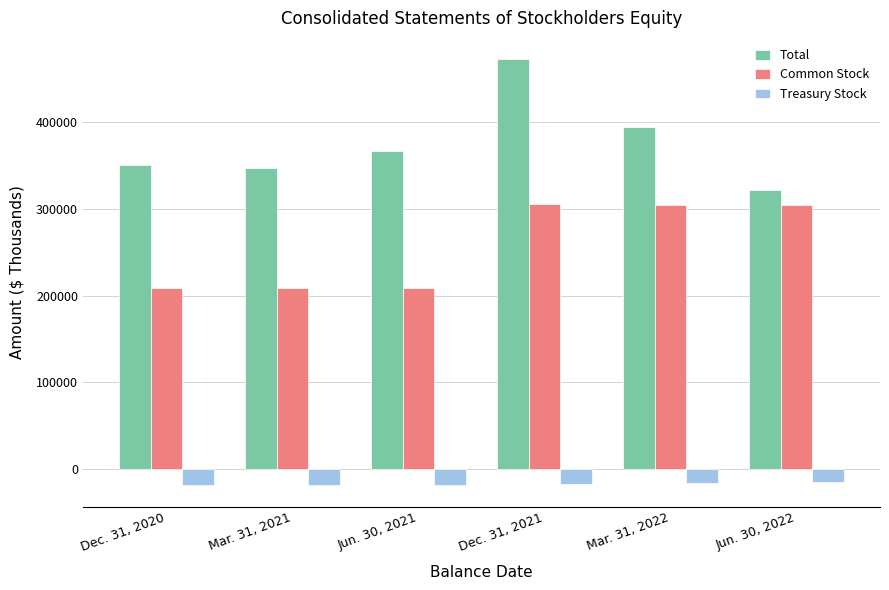

Is it true that Common Stock equals 166875 at Dec. 31, 2021?

False